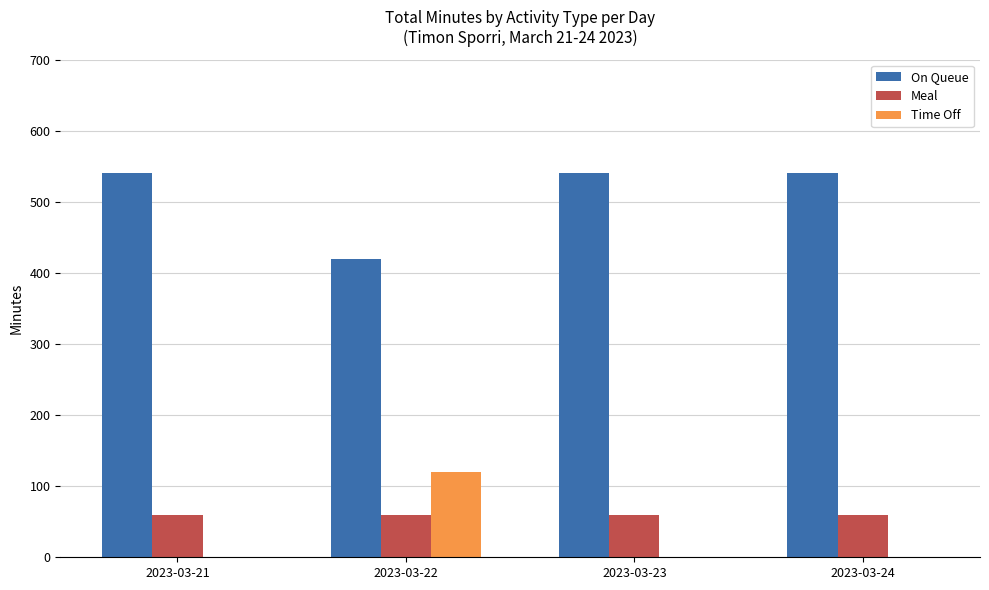

True or false: On Queue has a value of 603 at 2023-03-22.

False